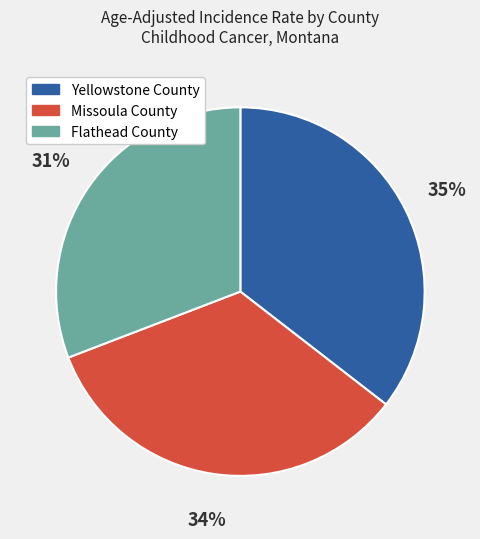

What is the largest slice in the pie chart?

Yellowstone County